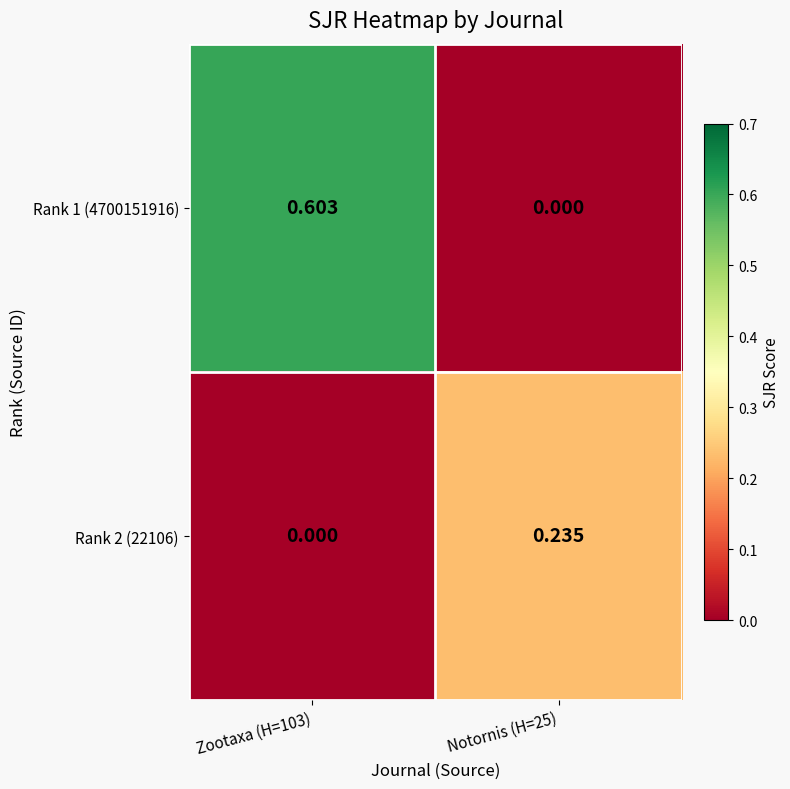

How many data points does each series have?

2